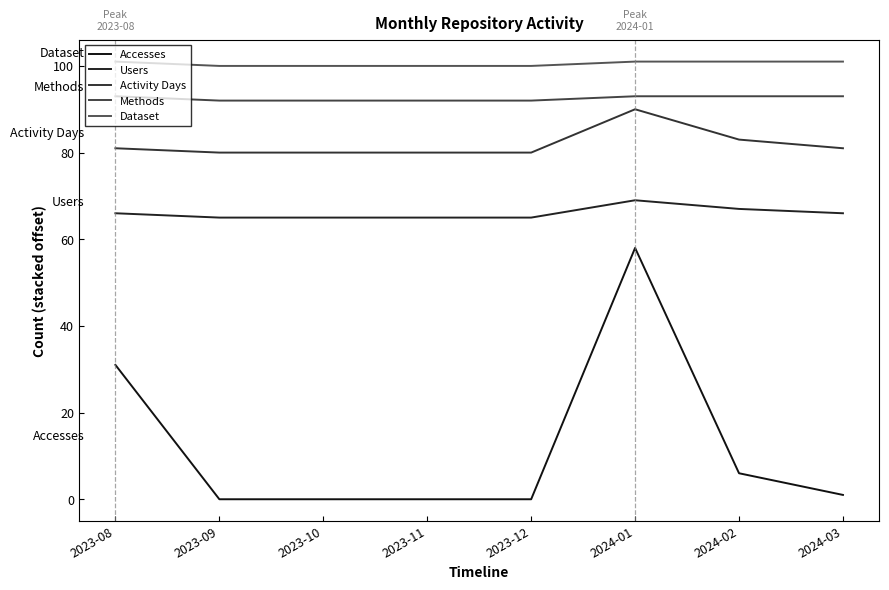

Which series has the largest range (max minus min)?

Accesses